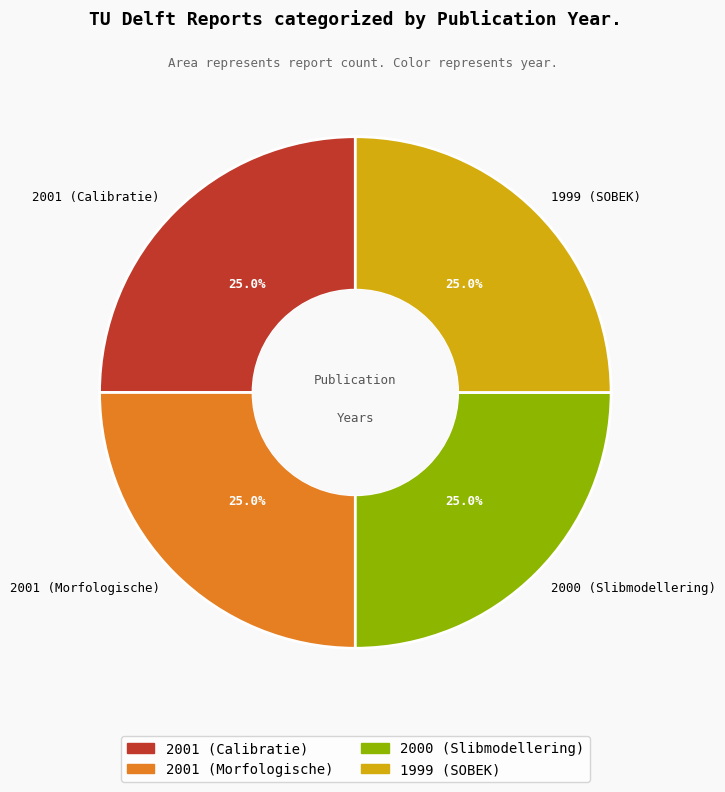

What is the ratio of the value at 1999 (SOBEK) to the value at 2001 (Morfologische)?

1.0